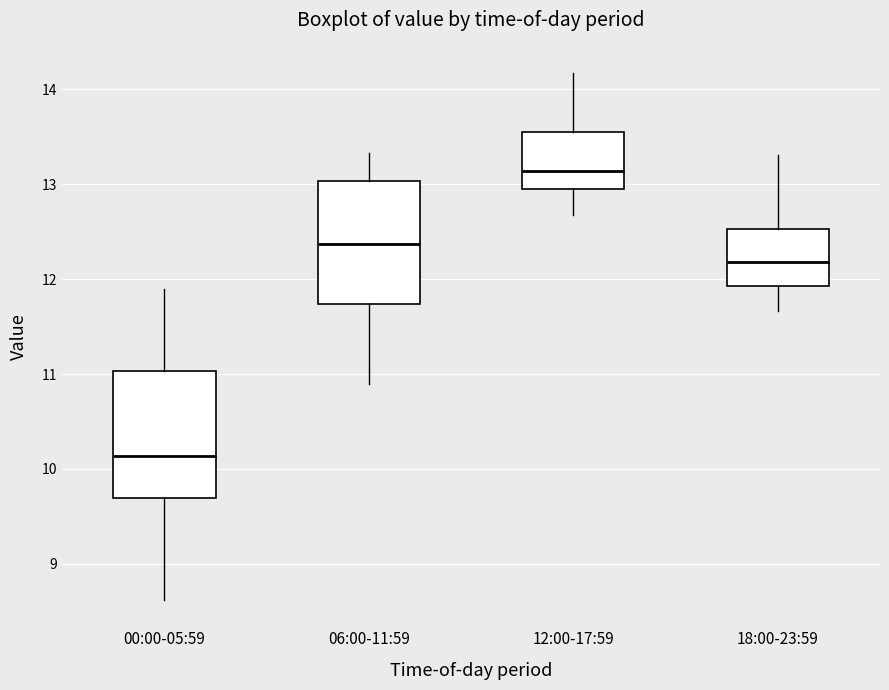

Which box's median line is the highest?

12:00-17:59